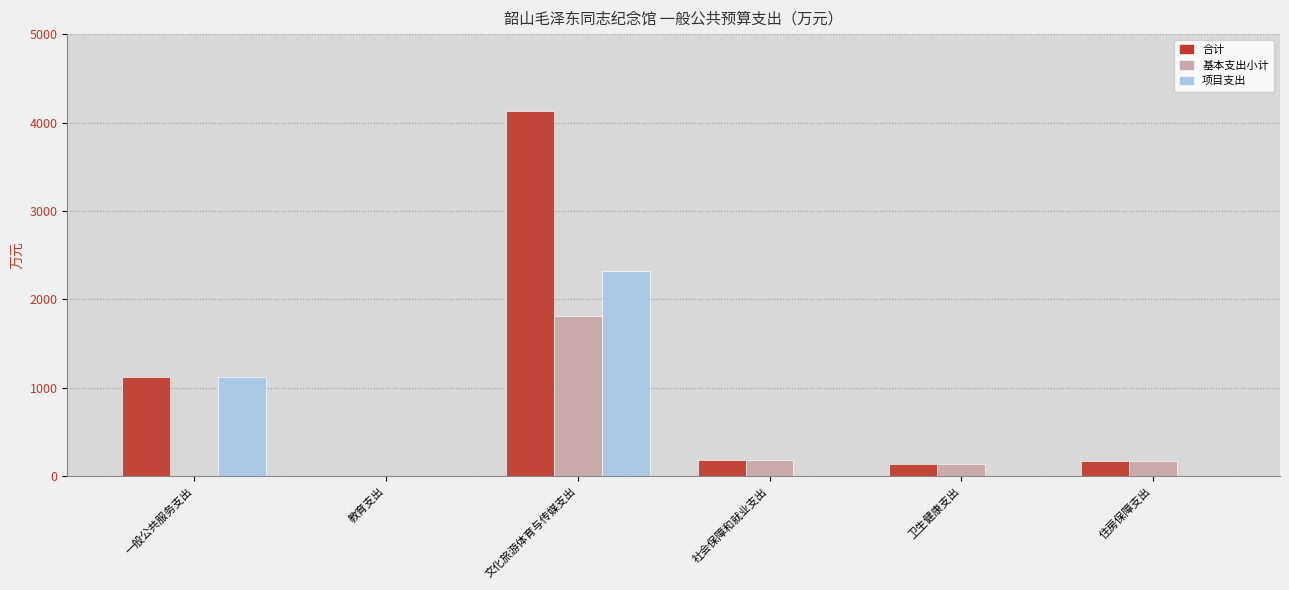

At which category does the chart reach its peak across all series?

文化旅游体育与传媒支出